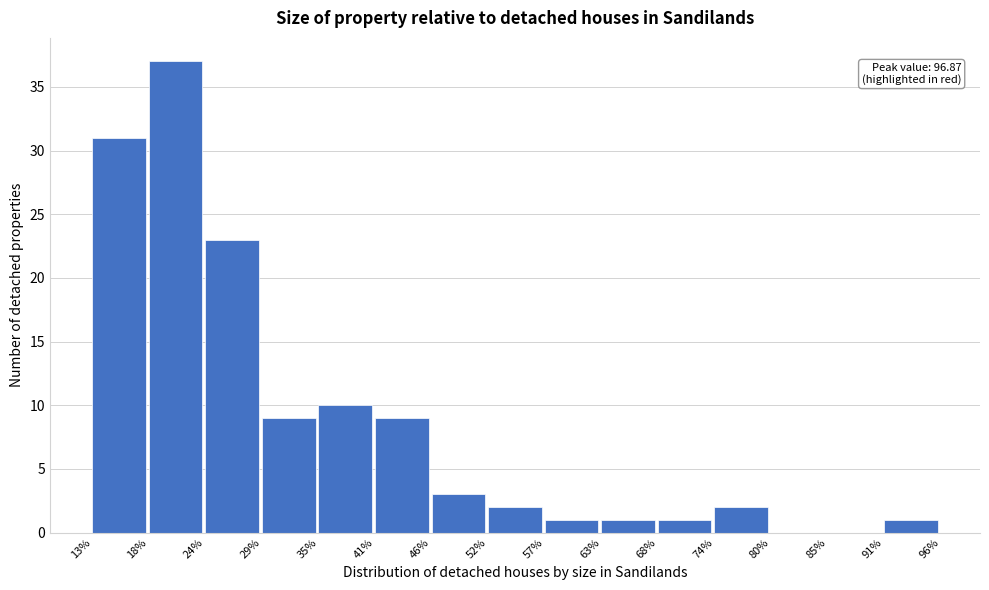

Reading left to right, list all the values displayed in this chart.

13%=31	18%=37	24%=23	29%=9	35%=10	41%=9	46%=3	52%=2	57%=1	63%=1	68%=1	74%=2	80%=0	85%=0	91%=1